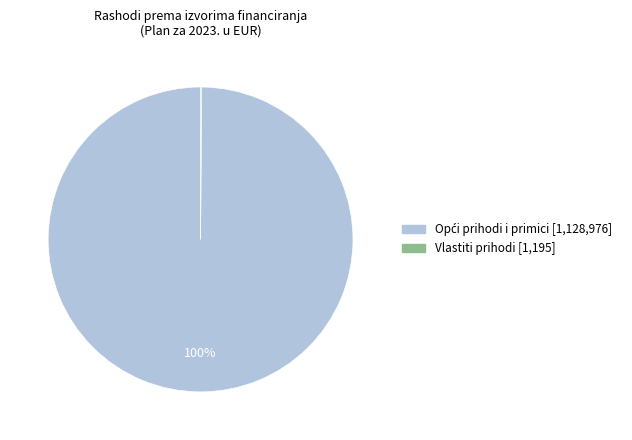

To the nearest percent, what is the difference between the largest and smallest slice percentages?

100%